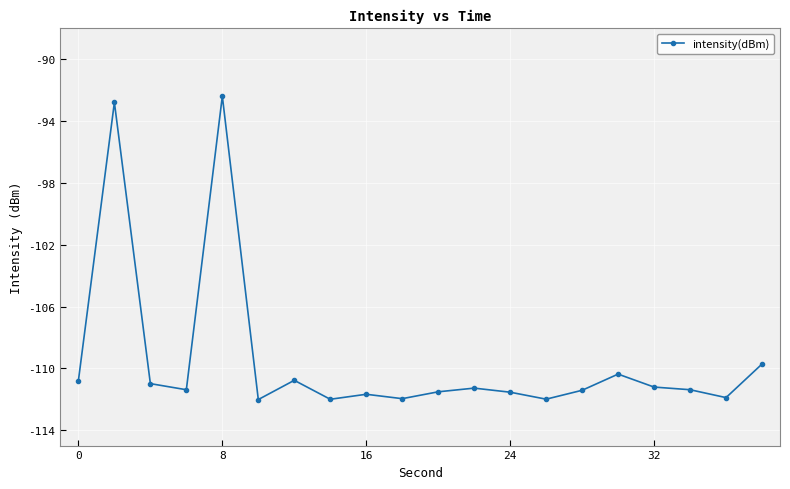

Count the number of data series in this chart.

1